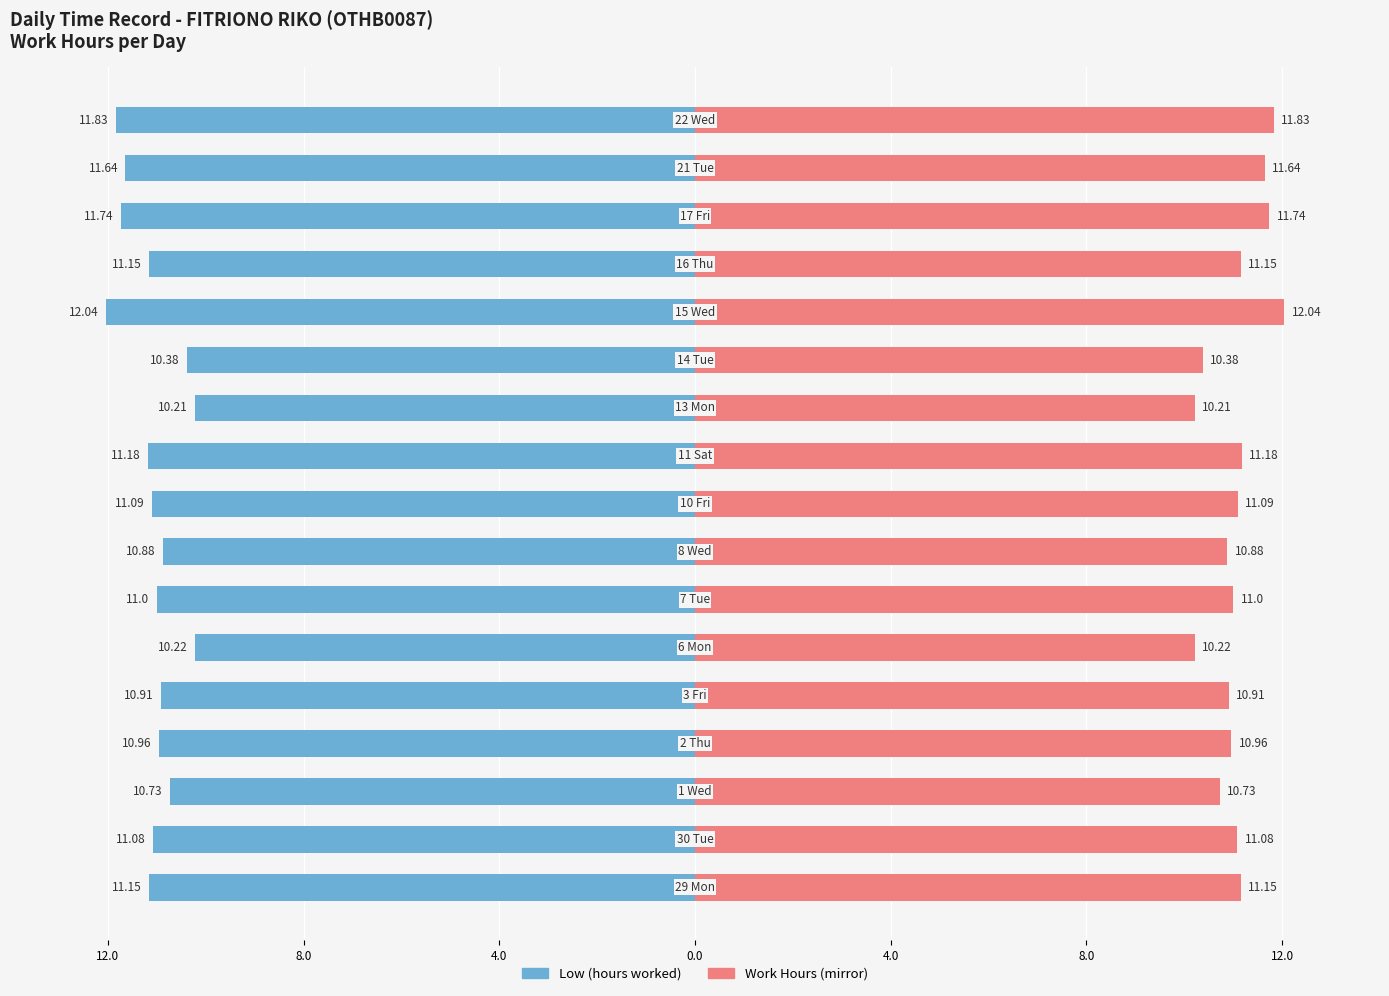

Which series has the largest total across all categories?

Work Hours